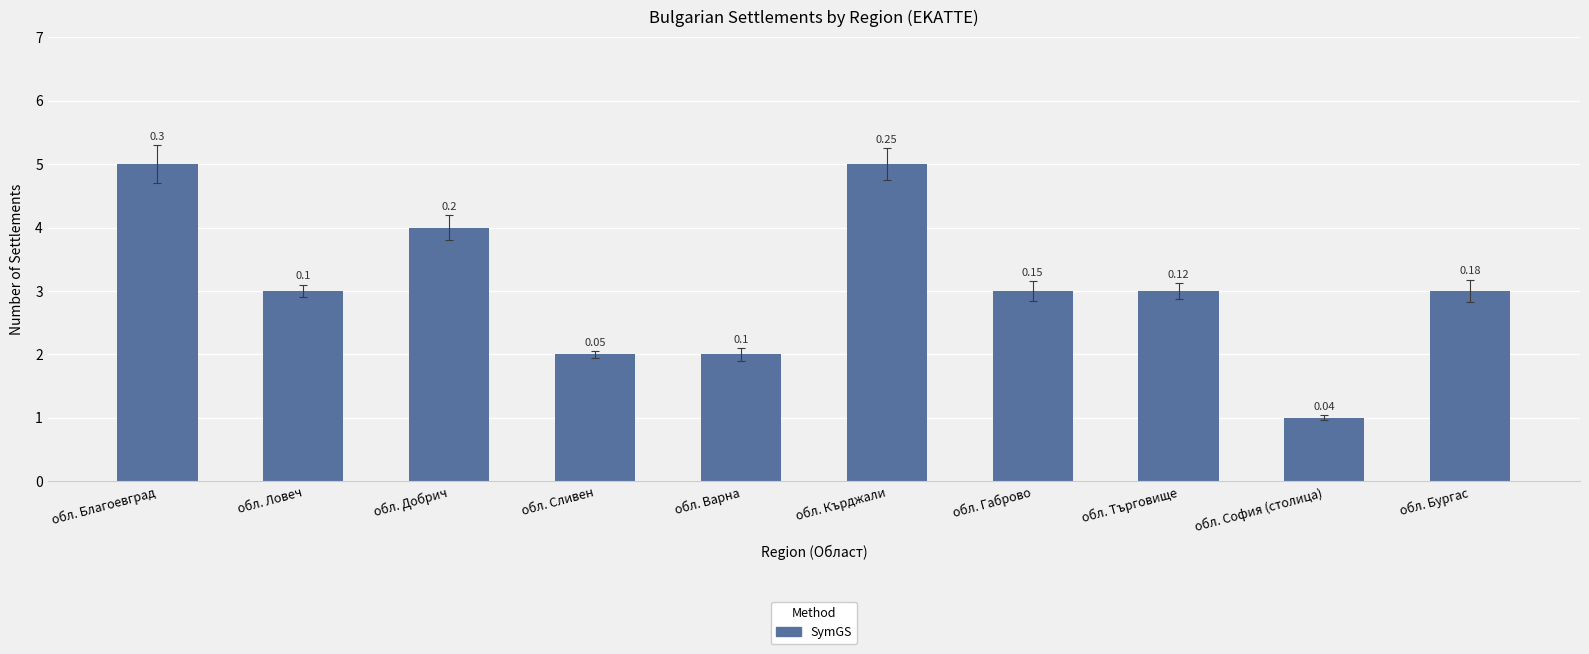

Are the bars grouped side by side (vs. stacked)?

No